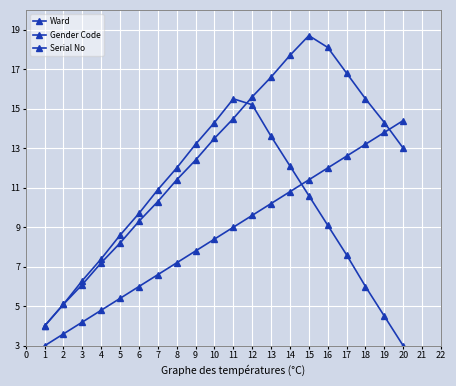

What is the sum of all Ward values?

248.3